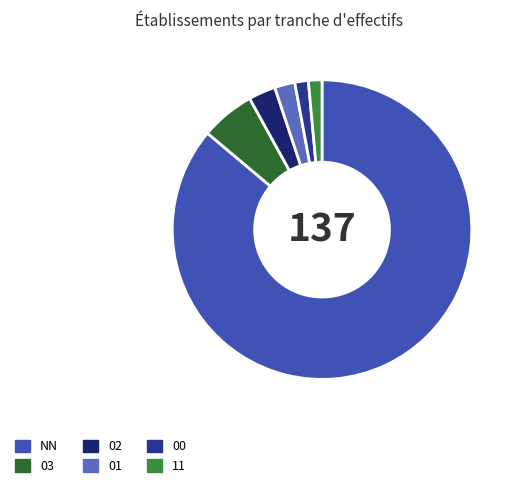

Do 02 and 00 together represent more than half of the pie?

No